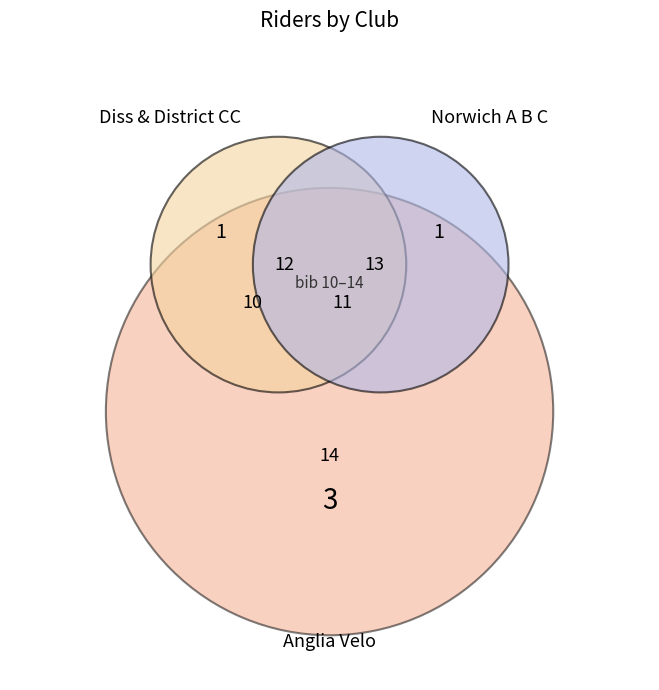

Which slice is the smallest?

Diss & District CC